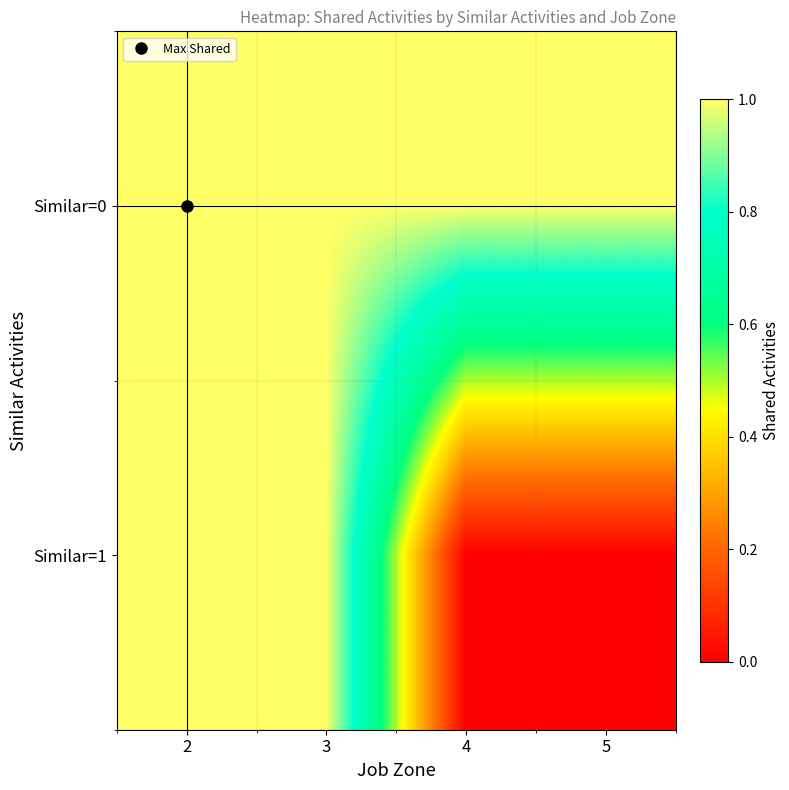

Count the number of data series in this chart.

2